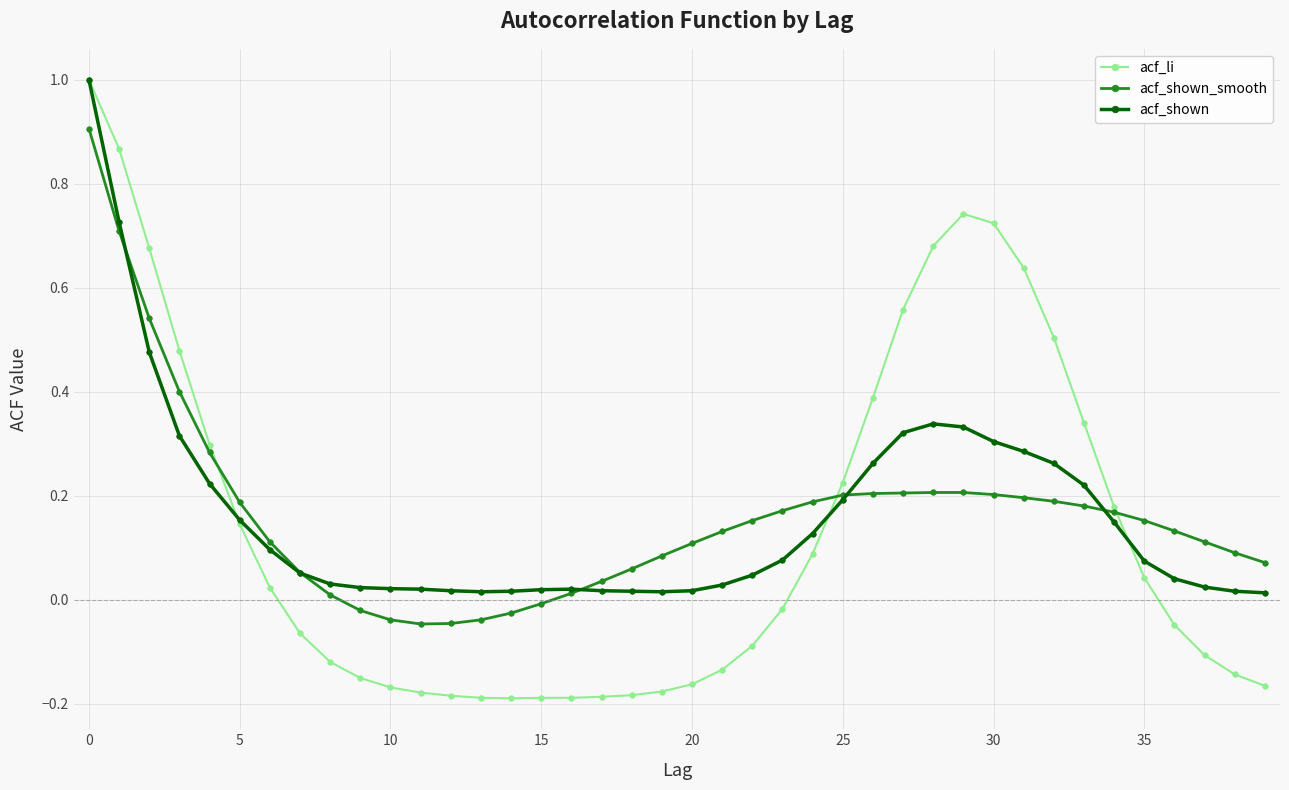

What are all the series names shown in the legend?

acf_li, acf_shown_smooth, acf_shown